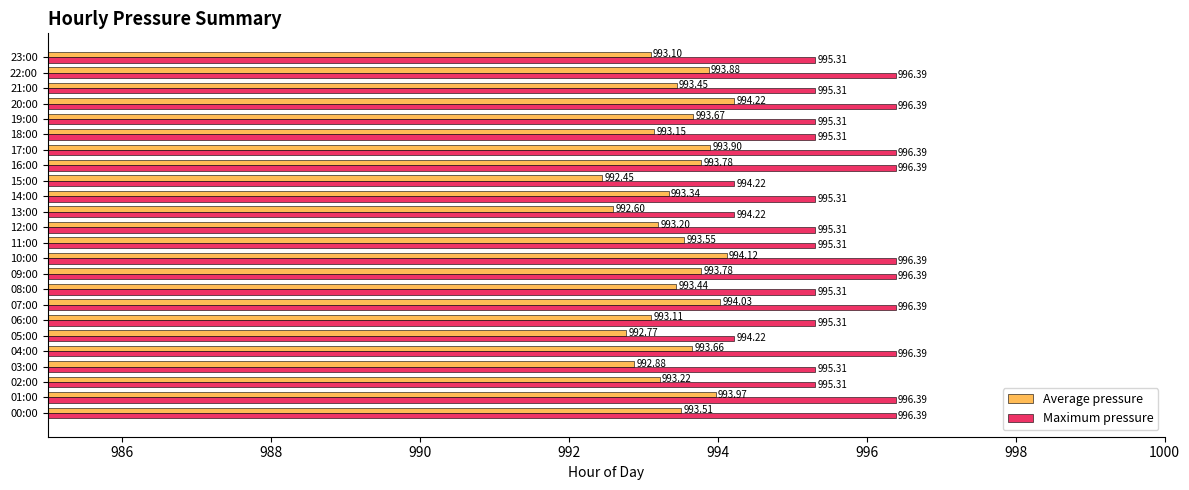

What is the minimum value shown in the chart?

992.5